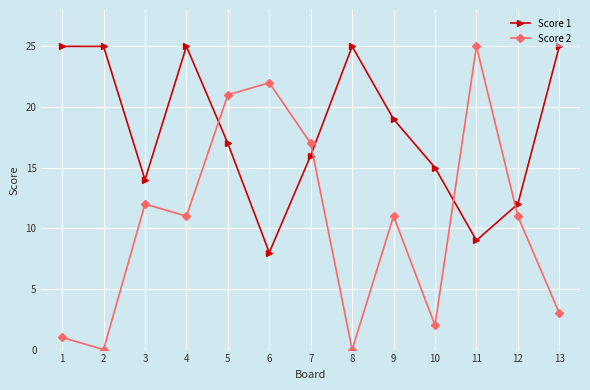

Where is the first local minimum for Score 1?

3